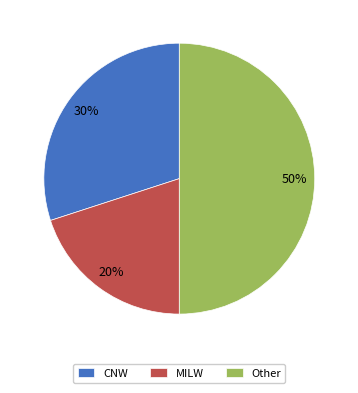

To the nearest percent, what is the combined percentage of MILW and CNW?

50%